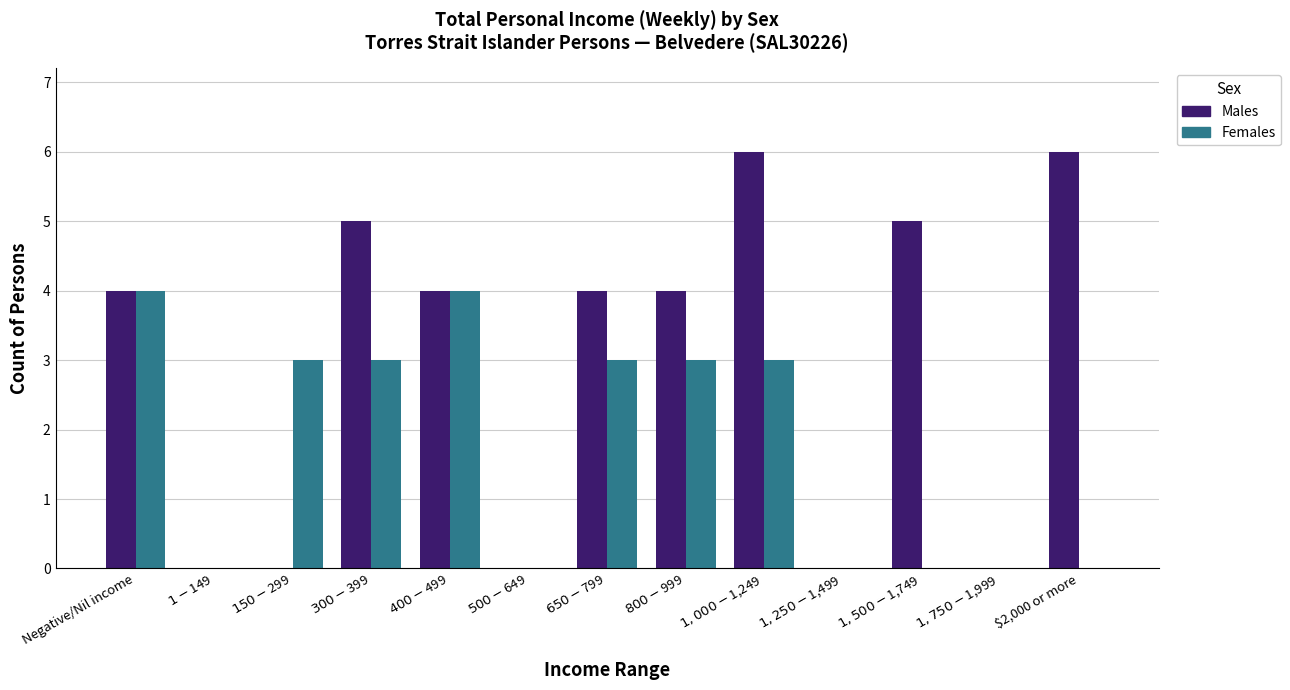

What is the greatest value displayed?

6